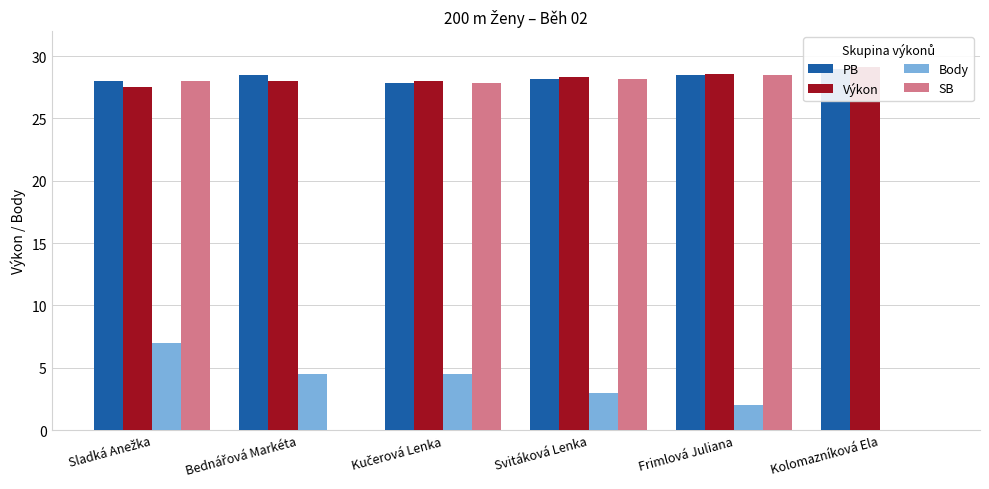

What is the lowest value of the Výkon series?

27.6